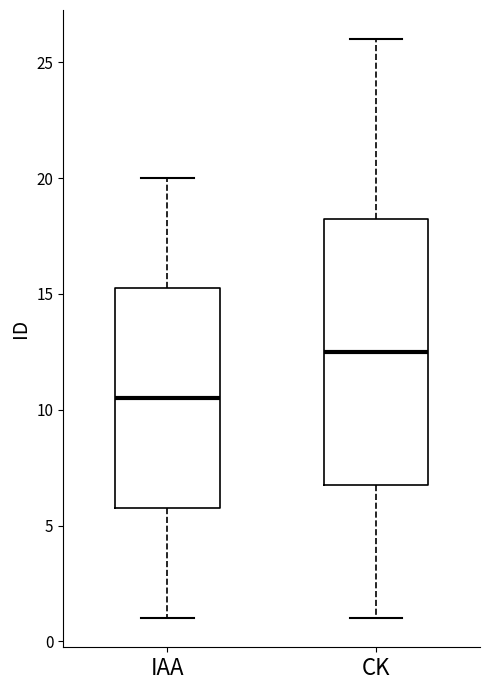

Reading left to right, read every box against the y-axis: the position of its median line, the range the box covers, and the ends of its whiskers. The values are not printed on the chart, so give them approximately, as read against the axis.

IAA: median 10.5, box 6.0 to 15.5, whiskers 1.0 to 20.0
CK: median 12.5, box 7.0 to 18.5, whiskers 1.0 to 26.0